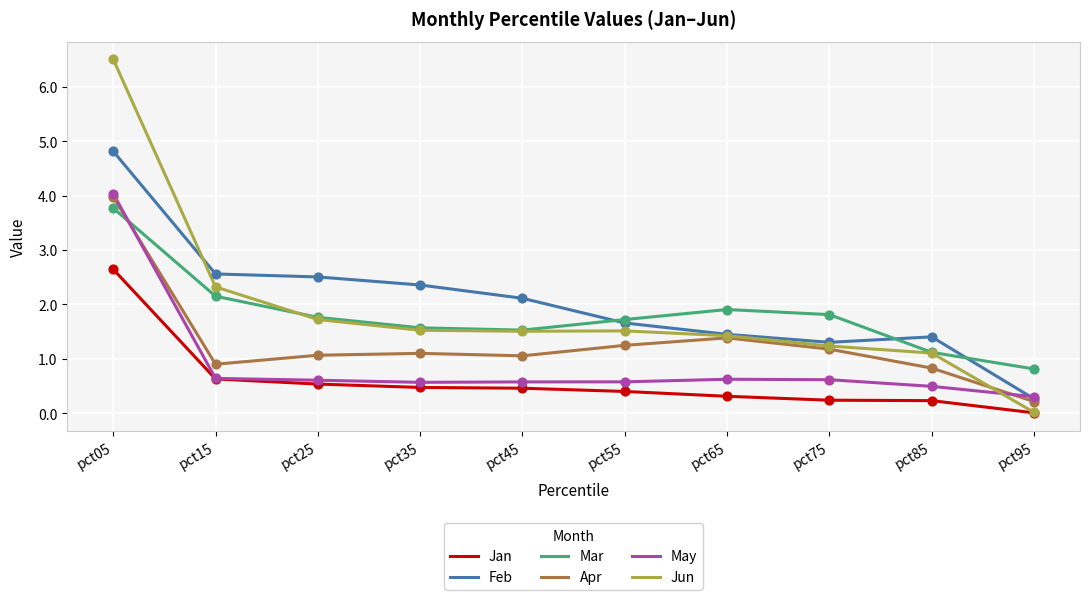

What is the spread (max minus min) of values at pct35?

1.9